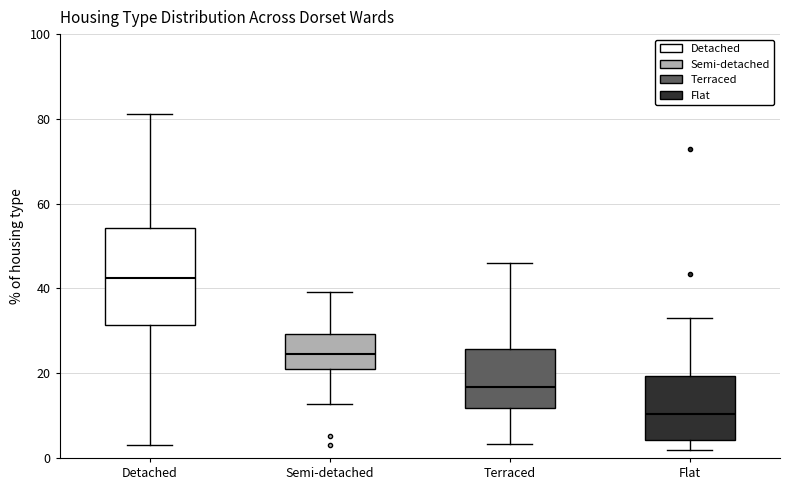

Reading left to right, read every box against the y-axis: the position of its median line, the range the box covers, and the ends of its whiskers. The values are not printed on the chart, so give them approximately, as read against the axis.

Detached: median 42, box 32 to 54, whiskers 4 to 82
Semi-detached: median 24, box 20 to 30, whiskers 12 to 40
Terraced: median 16, box 12 to 26, whiskers 4 to 46
Flat: median 10, box 4 to 20, whiskers 2 to 34